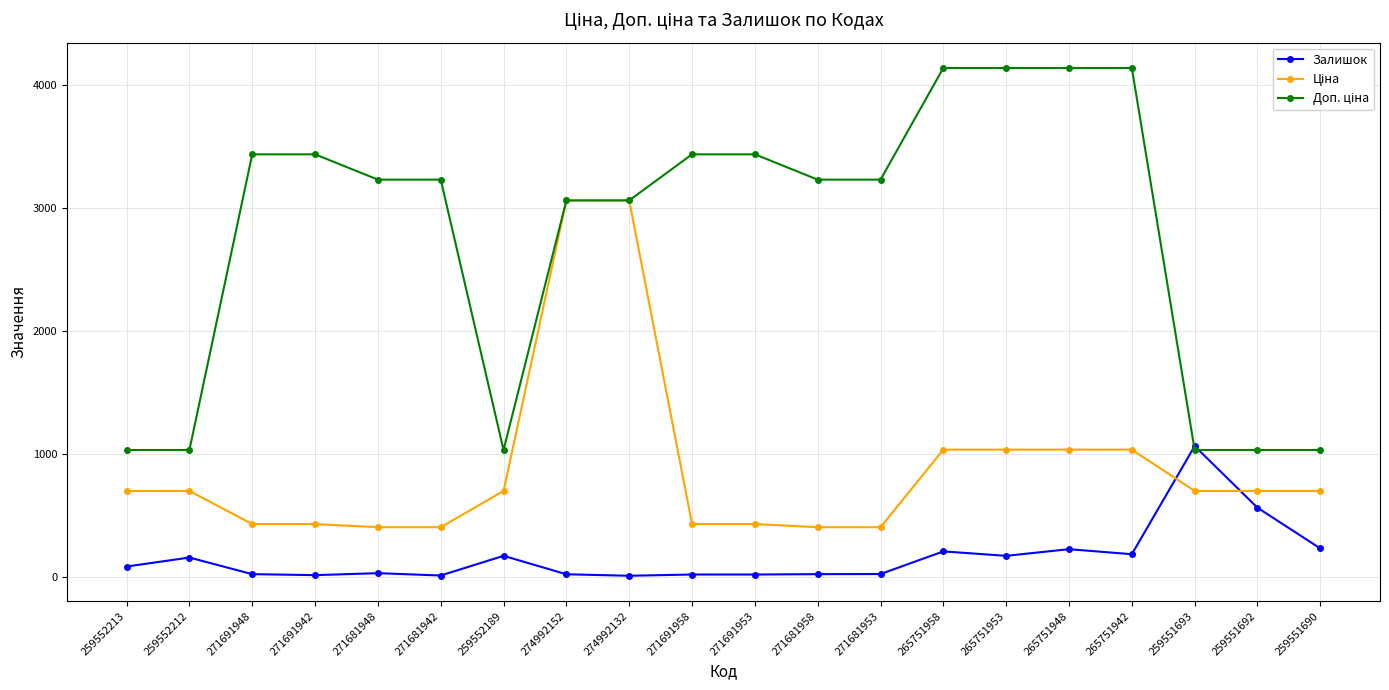

What is the total value across all series at 265751958?

5377.7